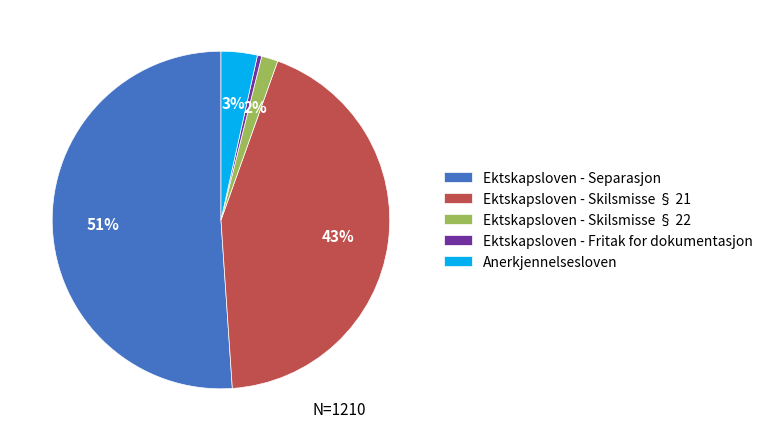

To the nearest percent, what is the combined percentage of Ektskapsloven - Skilsmisse § 22 and Ektskapsloven - Fritak for dokumentasjon?

2%